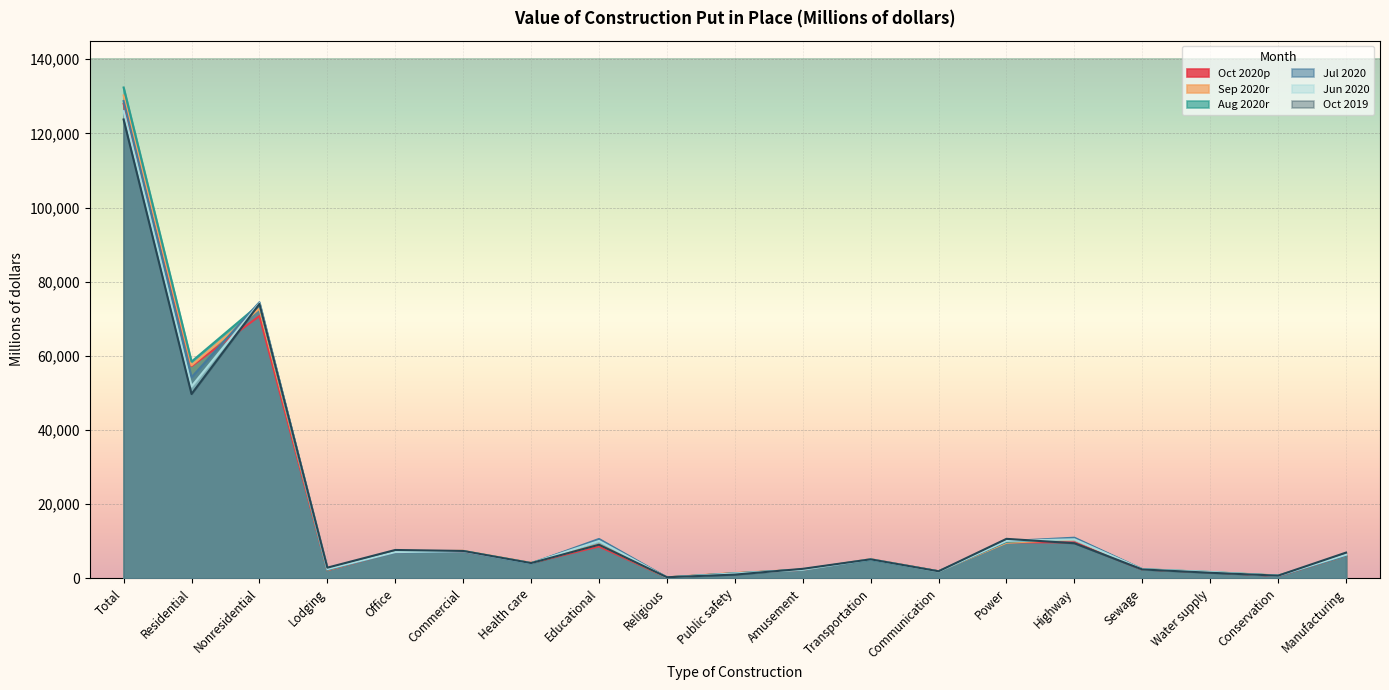

What is the difference between the highest and lowest values at Commercial?

188